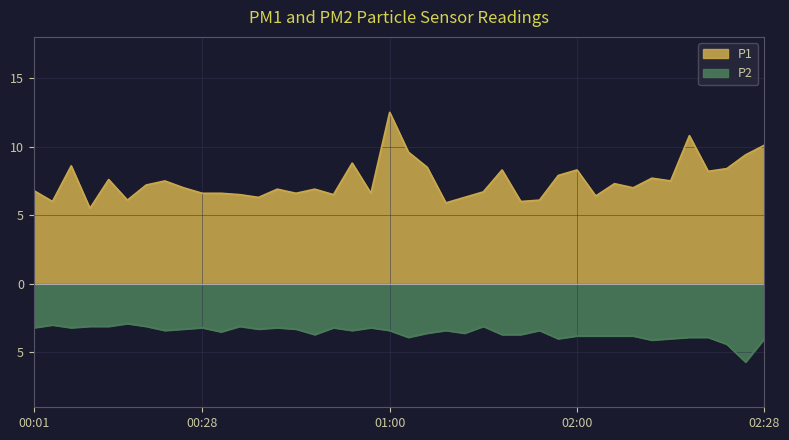

How many data points in P2 are less than -3?

38